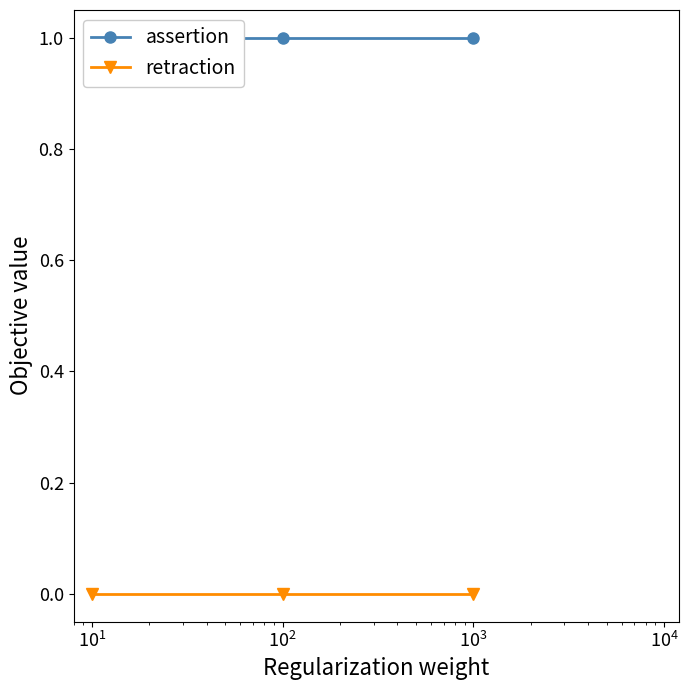

Is the value of retraction at $\mathdefault{10^{1}}$ greater than the value of assertion at $\mathdefault{10^{1}}$?

No